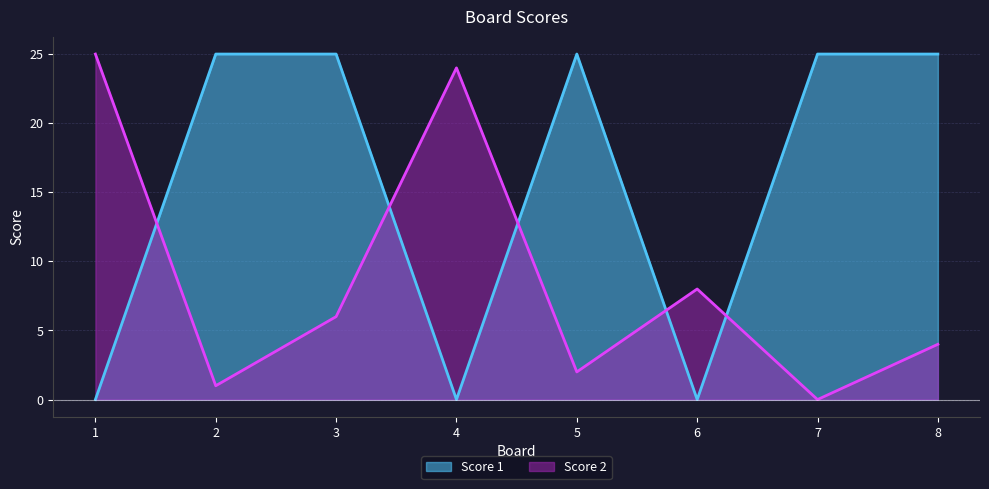

What is the maximum value for Score 2?

25